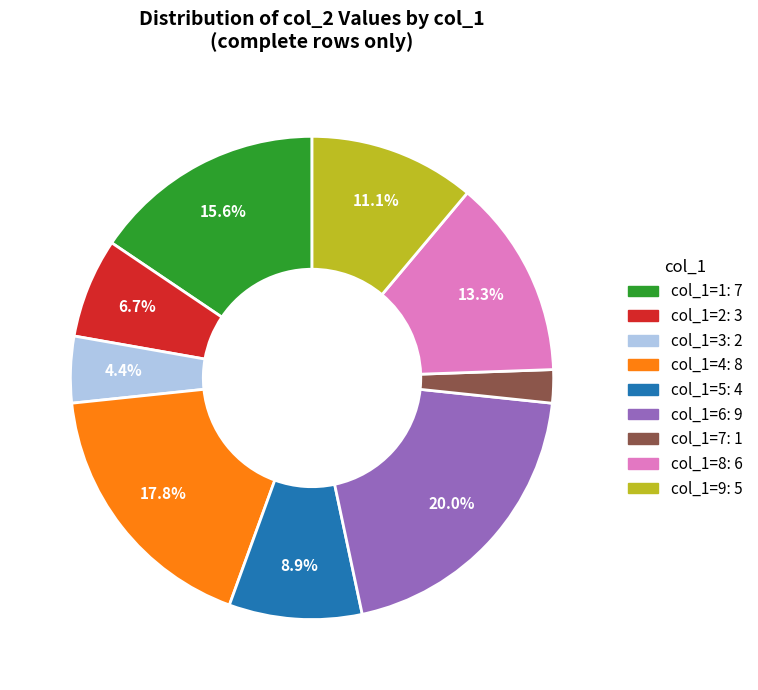

How much of the chart is everything except col_1=5: 4?

91.1%